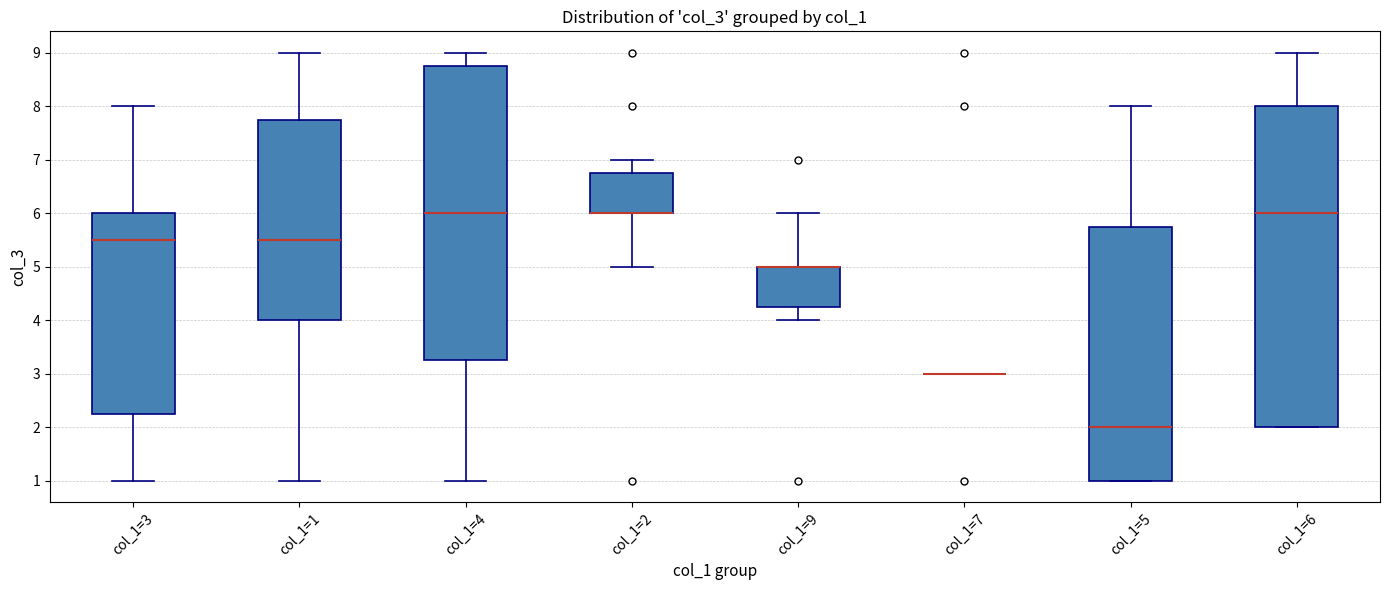

Where does the upper whisker of the box for col_1=4 end on the y-axis? The values are not printed on the chart, so give them approximately, as read against the axis.

9.0